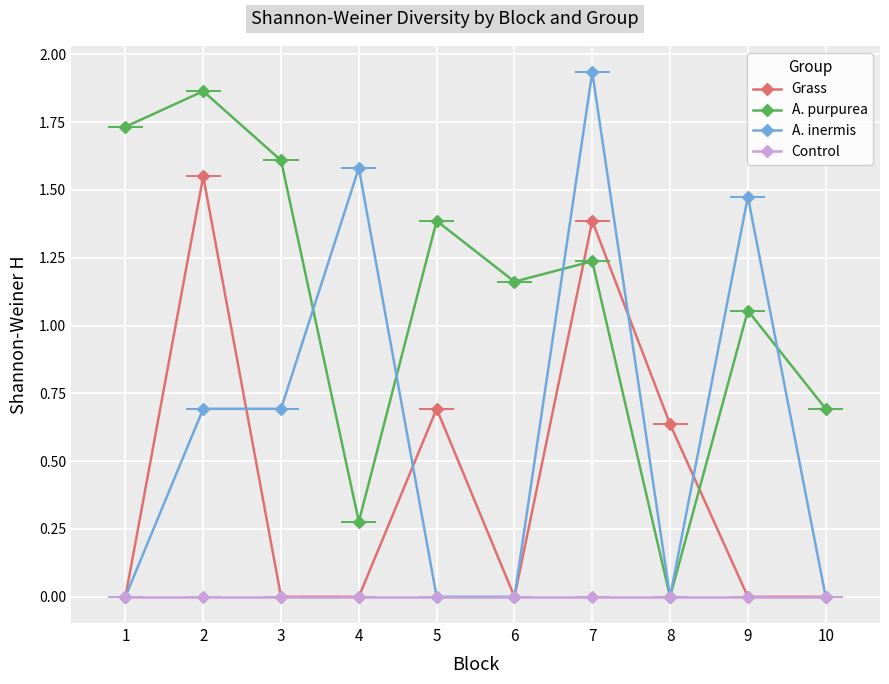

True or false: Control has a value of 0.0 at 10.

True